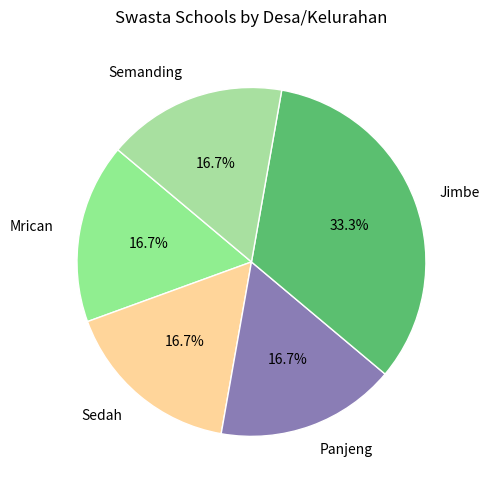

Does Jimbe represent more than half of the total?

No